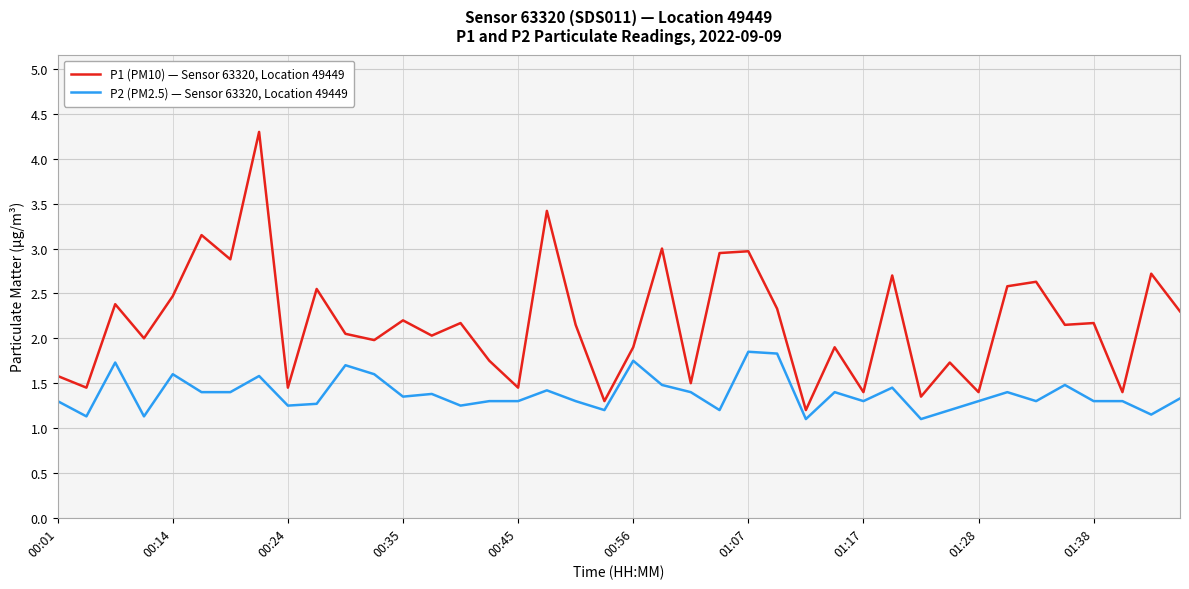

Which series has the widest spread of values?

P1 (PM10) — Sensor 63320, Location 49449